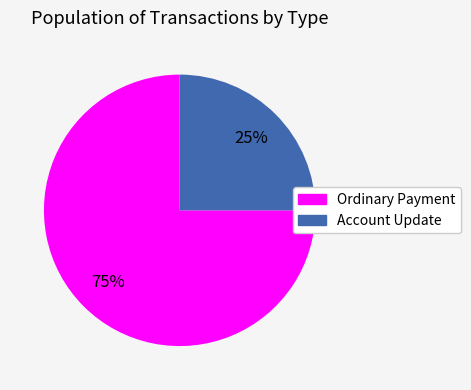

Is there a majority slice in this chart?

Yes